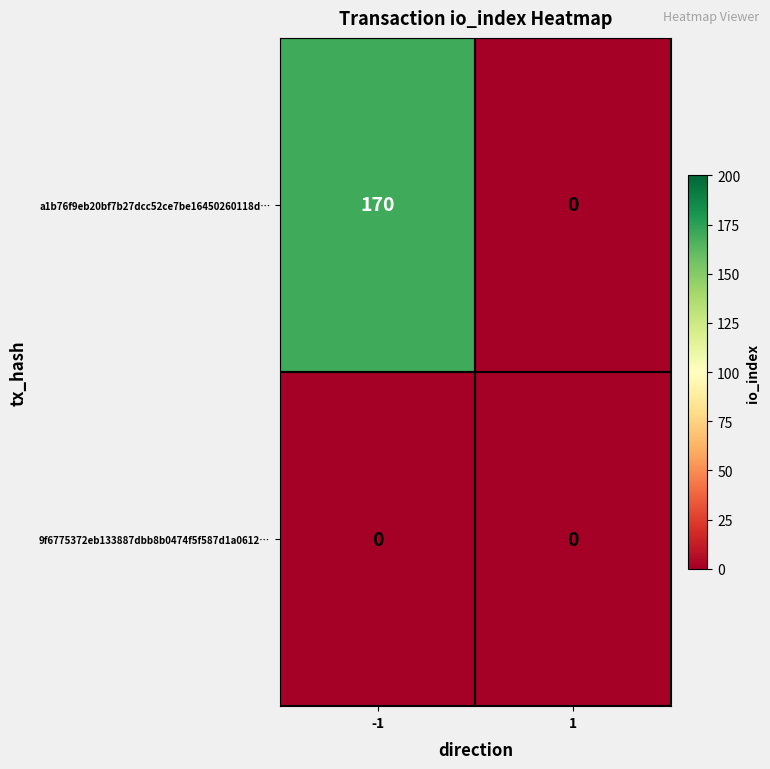

Reading left to right, list all the values displayed in this chart.

a1b76f9eb20bf7b27dcc52ce7be16450260118d…: 170	0
9f6775372eb133887dbb8b0474f5f587d1a0612…: 0	0